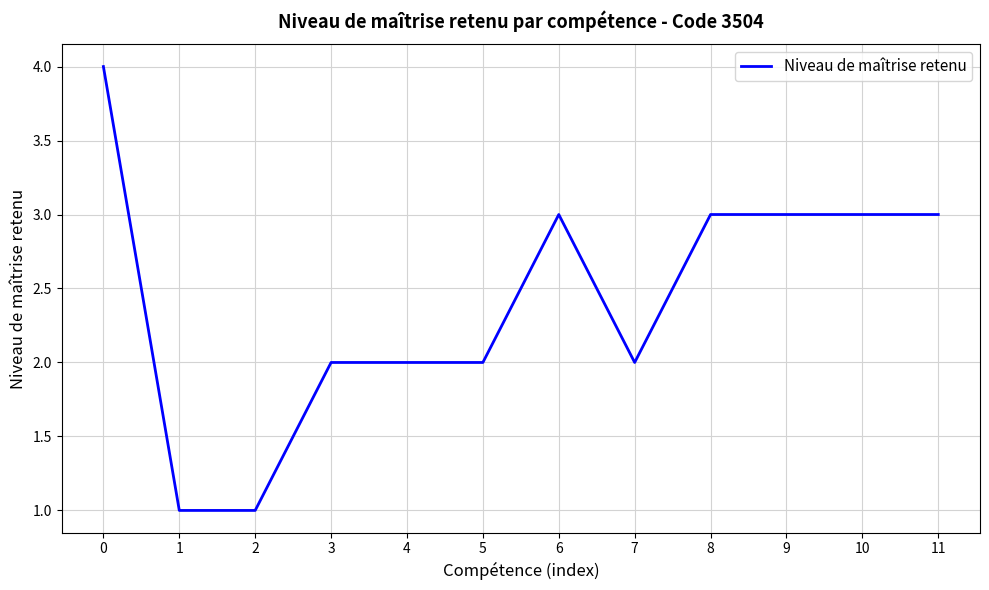

What is the greatest value displayed?

4